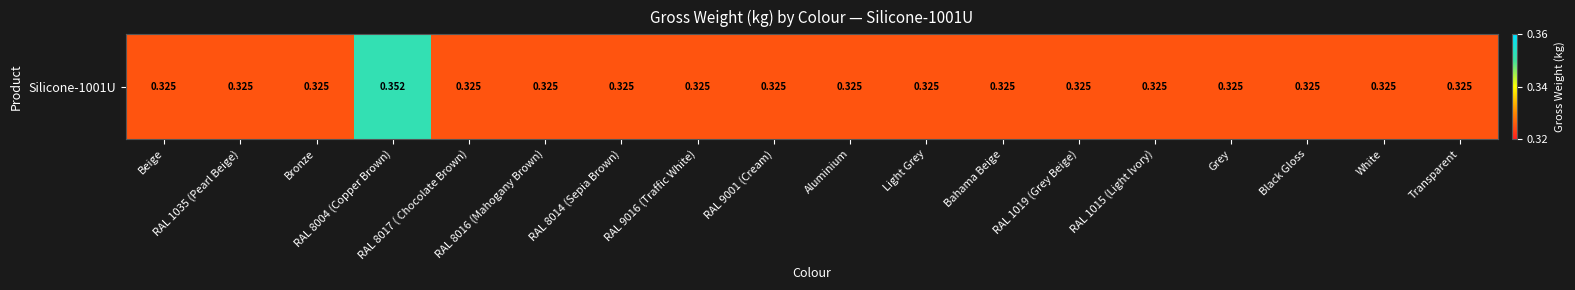

What is the sum of all values?

5.9